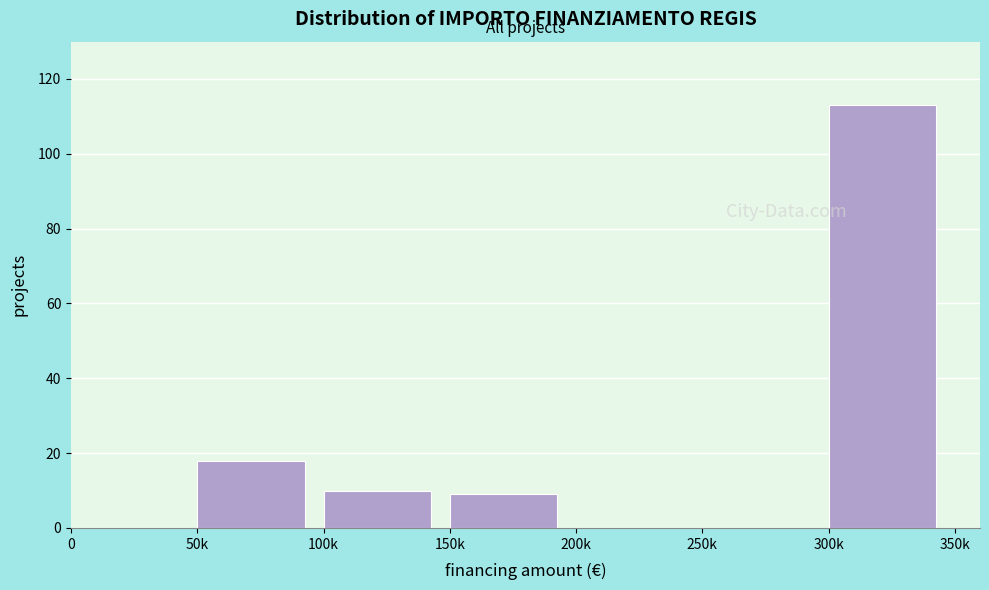

Reading left to right, transcribe all the data shown in this chart.

0=0	50k=18	100k=10	150k=9	200k=0	250k=0	300k=113